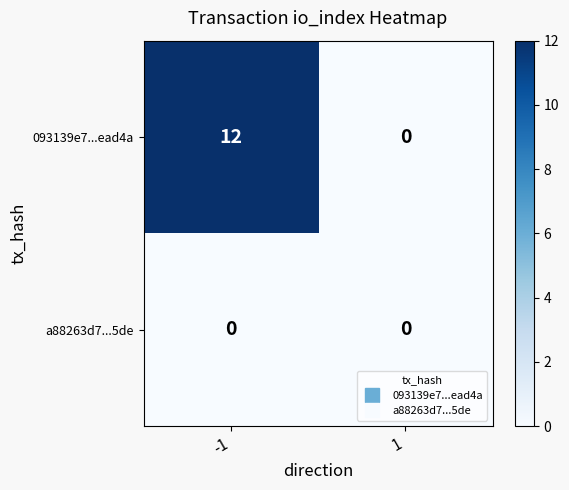

Reading left to right, what are all the values shown in this chart?

093139e7...ead4a: -1=12	1=0
a88263d7...5de: -1=0	1=0